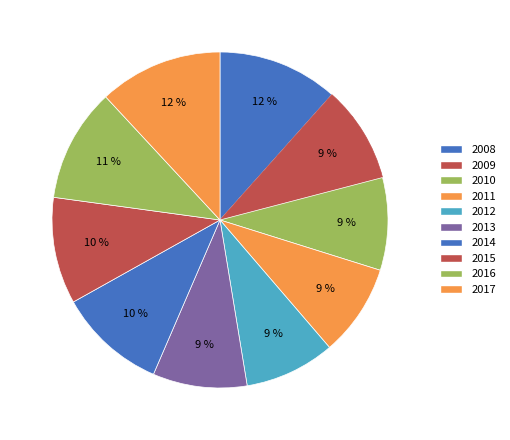

To the nearest percent, what is the combined percentage of 2013 and 2008?

21%